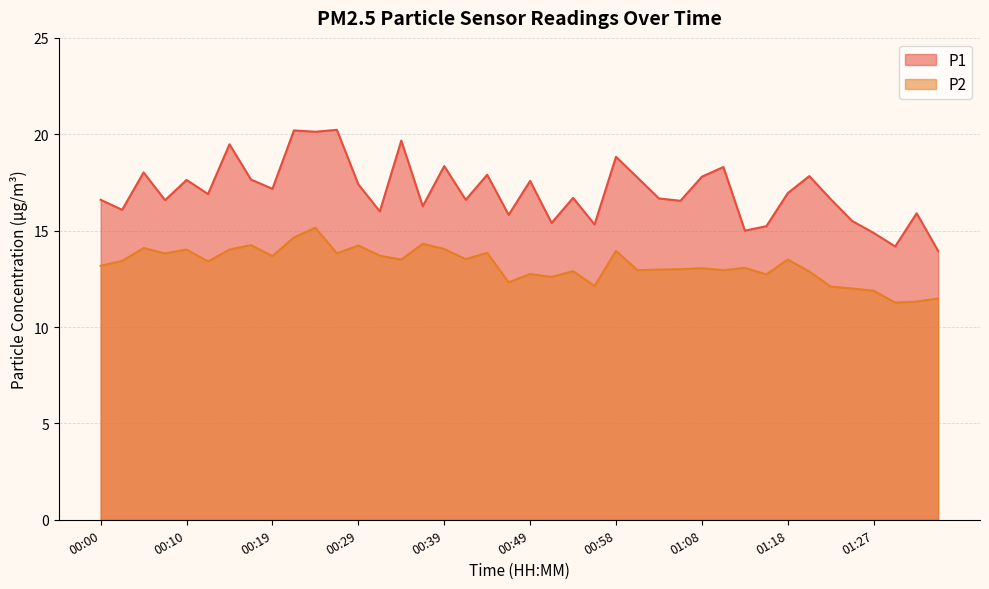

What are all the series names shown in the legend?

P1, P2